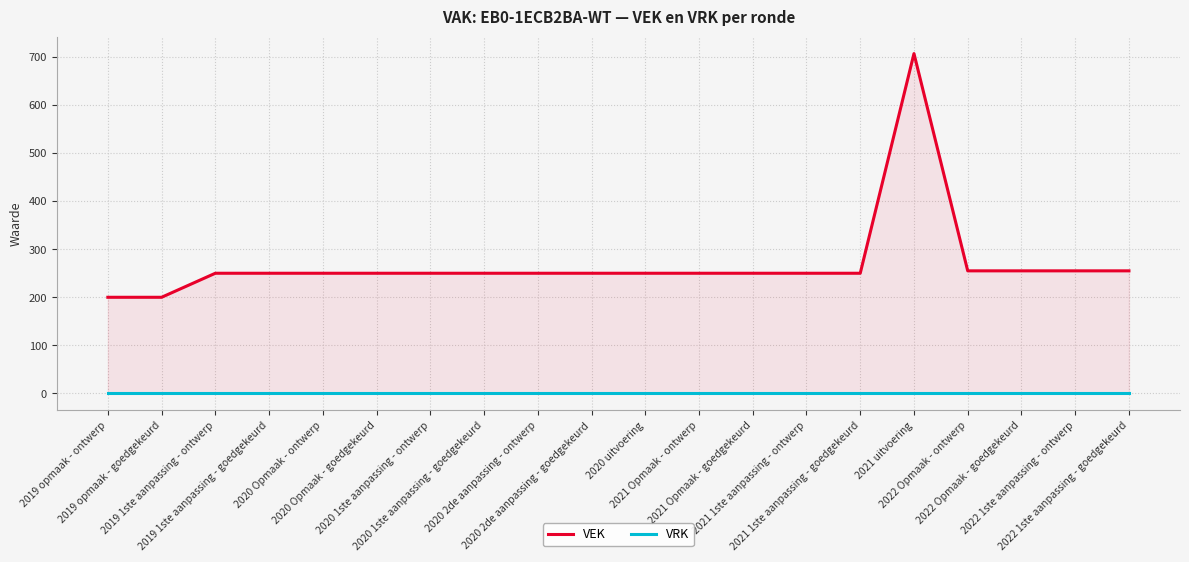

What is the value of the VEK point at the 15th from the left?

250